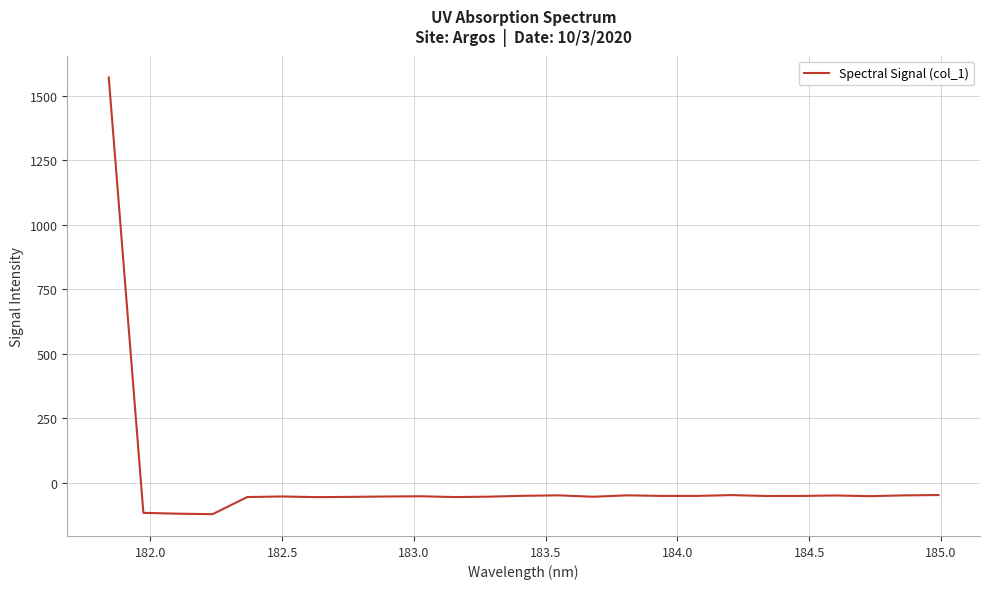

What is the difference between the maximum and minimum values?

1692.5